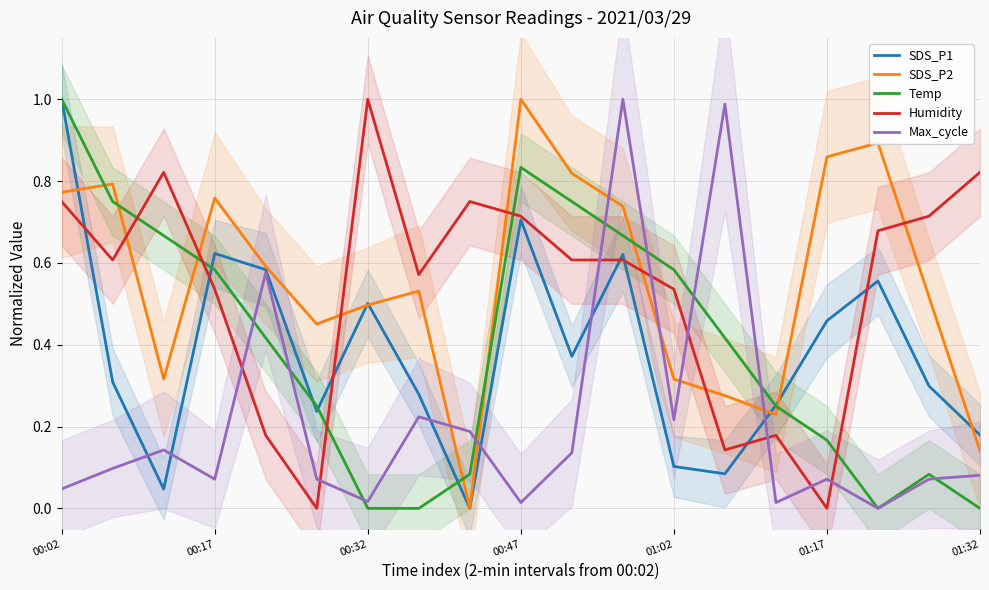

What is the value of the Temp point at the 16th from the left?

0.2